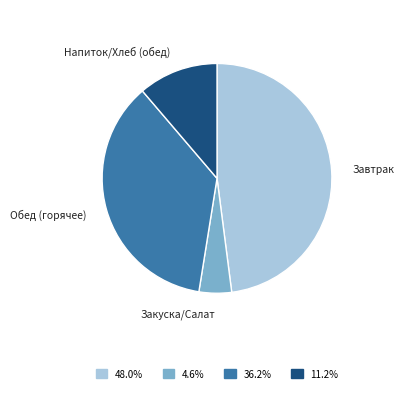

Rank the categories by value from highest to lowest.

Завтрак, Обед (горячее), Напиток/Хлеб (обед), Закуска/Салат